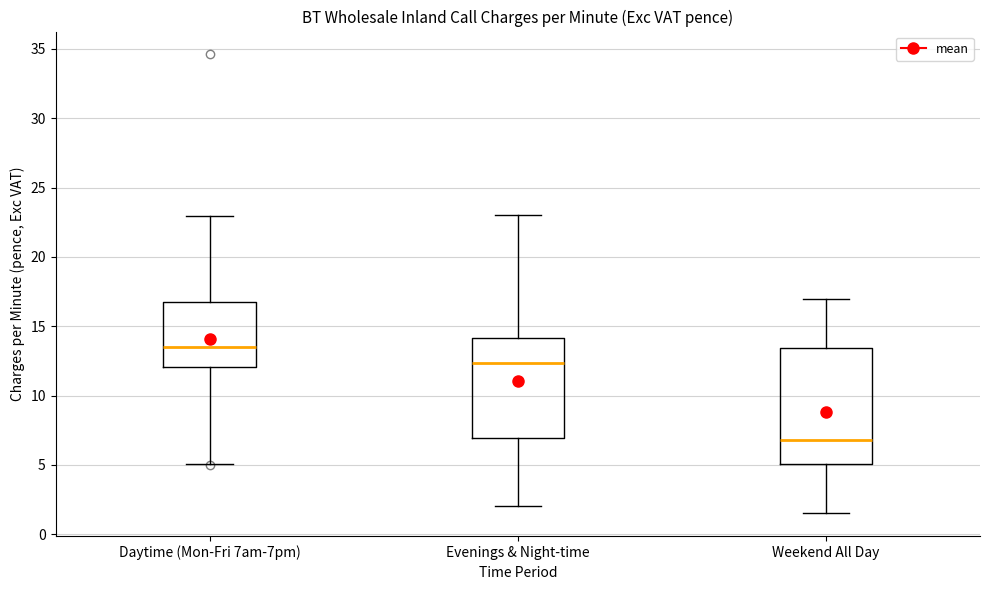

Where does the lower whisker of the box for Weekend All Day end on the y-axis? The values are not printed on the chart, so give them approximately, as read against the axis.

1.5